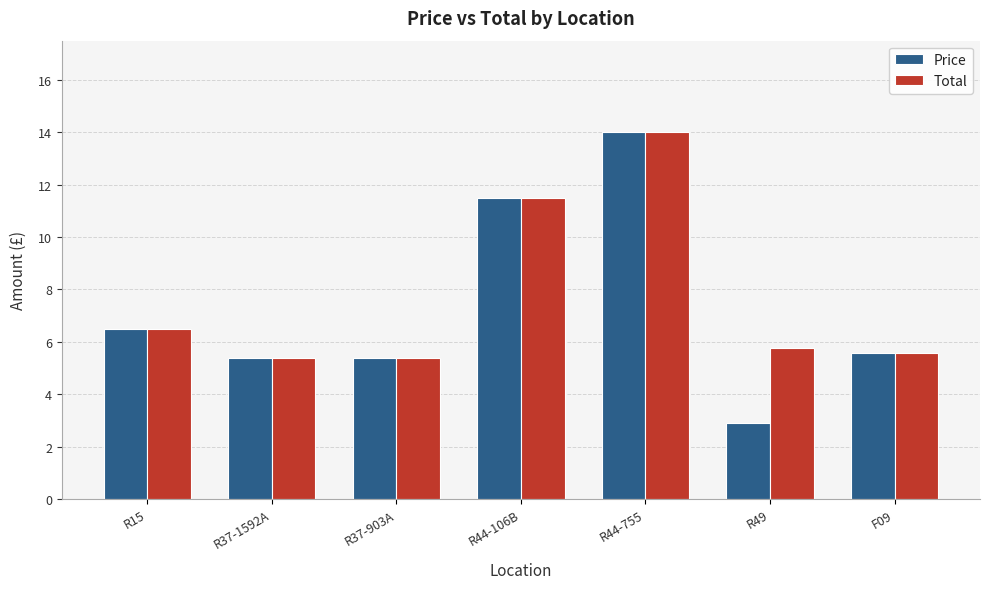

At which label does Price first exceed 5?

R15